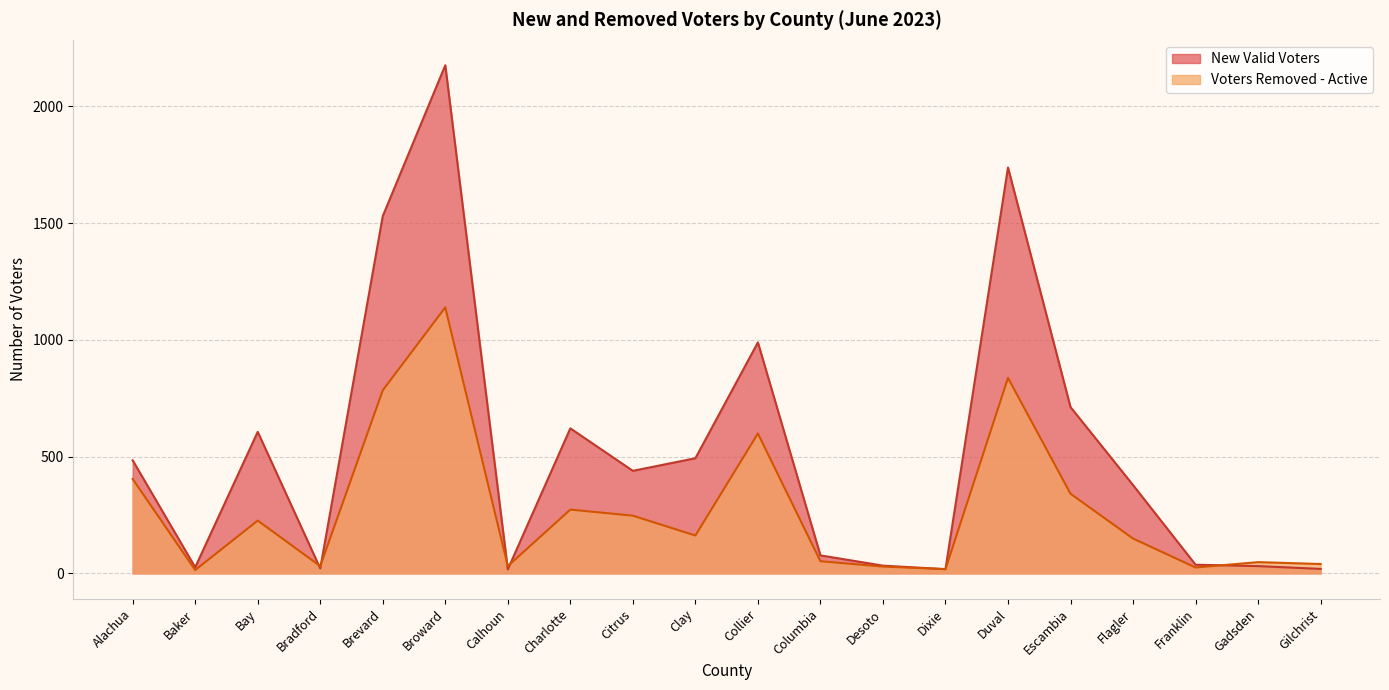

What is the sum of the Voters Removed - Active values at Flagler and Escambia?

490